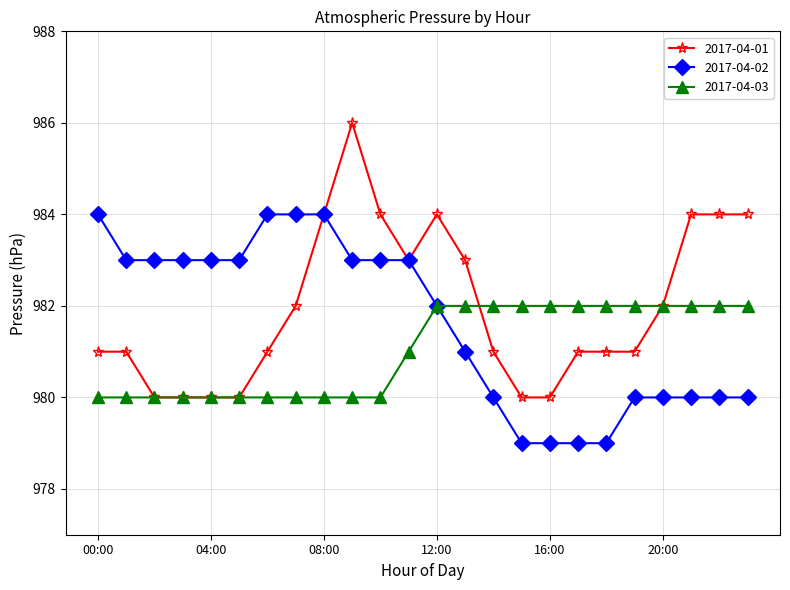

List the series in order of their peak value, lowest first.

2017-04-03, 2017-04-02, 2017-04-01